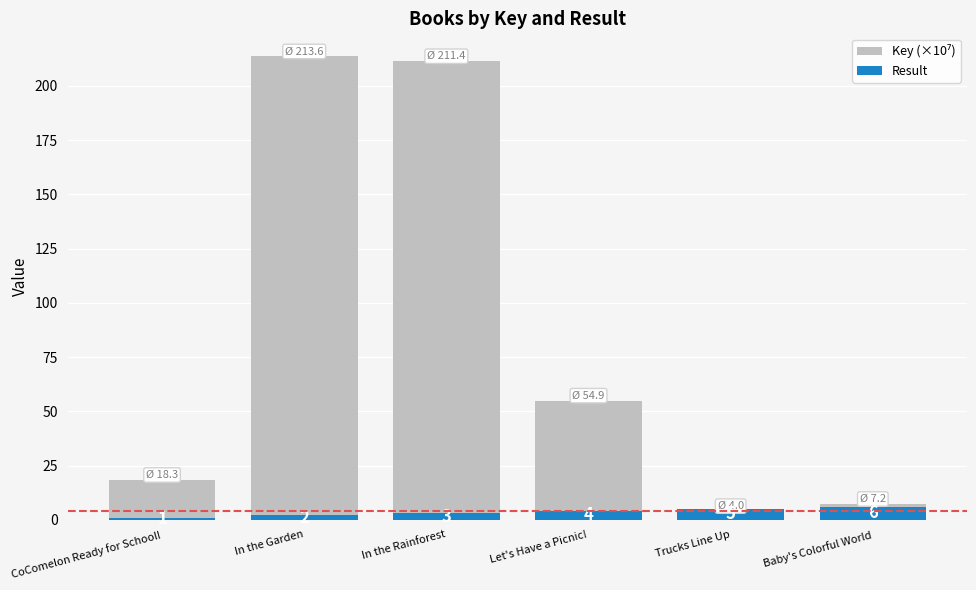

Rank the series at Trucks Line Up from highest to lowest value.

Result, Key (×10⁷)